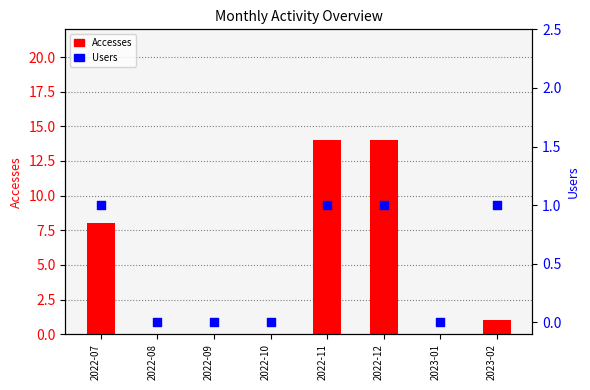

Is the value of Users at 2022-09 greater than the value of Accesses at 2022-10?

No